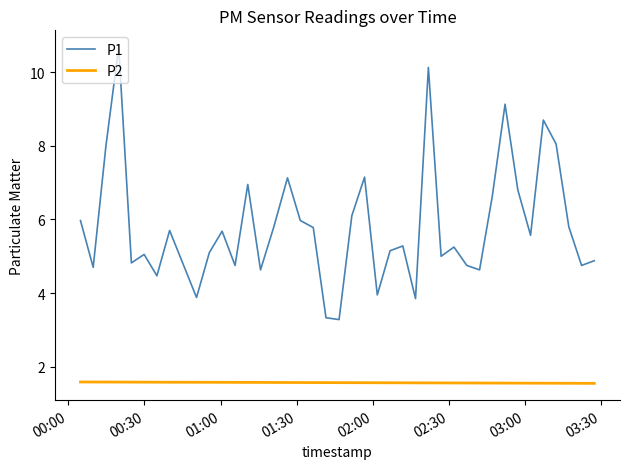

True or false: P1 and P2 cross at least once.

False